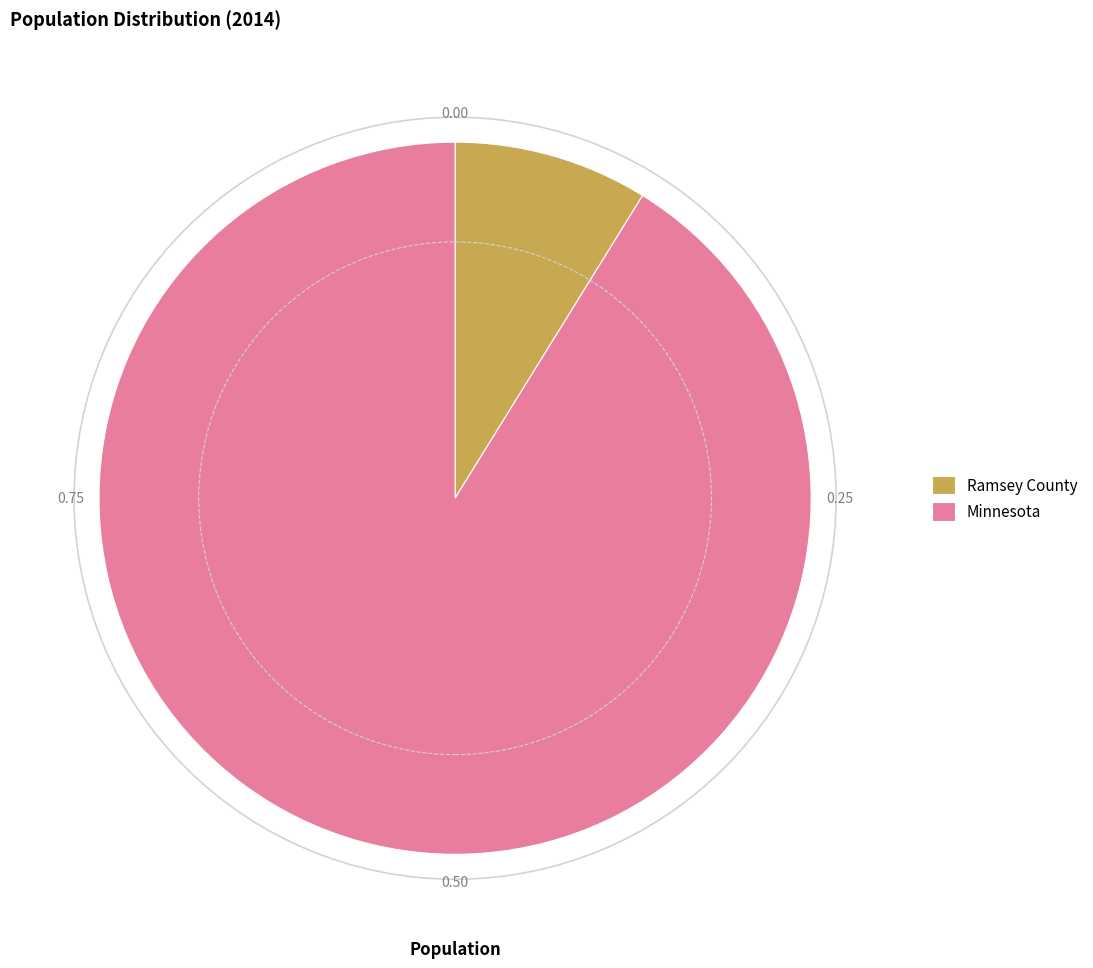

Approximately how many times larger is the value at Minnesota compared to Ramsey County?

10.3